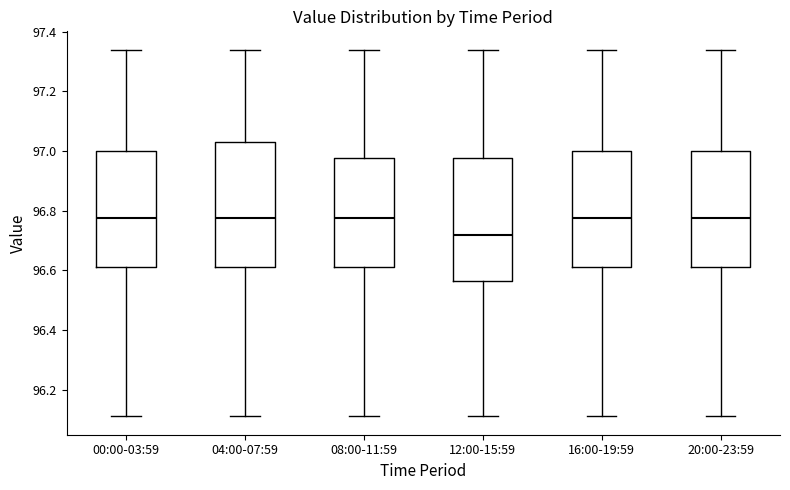

Reading left to right, transcribe this box plot: for each box, give where its median line is, the range the box spans, and where its two whiskers end, as read against the y-axis. The values are not printed on the chart, so give them approximately, as read against the axis.

00:00-03:59: median 96.78, box 96.62 to 97.00, whiskers 96.12 to 97.34
04:00-07:59: median 96.78, box 96.62 to 97.04, whiskers 96.12 to 97.34
08:00-11:59: median 96.78, box 96.62 to 96.98, whiskers 96.12 to 97.34
12:00-15:59: median 96.72, box 96.56 to 96.98, whiskers 96.12 to 97.34
16:00-19:59: median 96.78, box 96.62 to 97.00, whiskers 96.12 to 97.34
20:00-23:59: median 96.78, box 96.62 to 97.00, whiskers 96.12 to 97.34